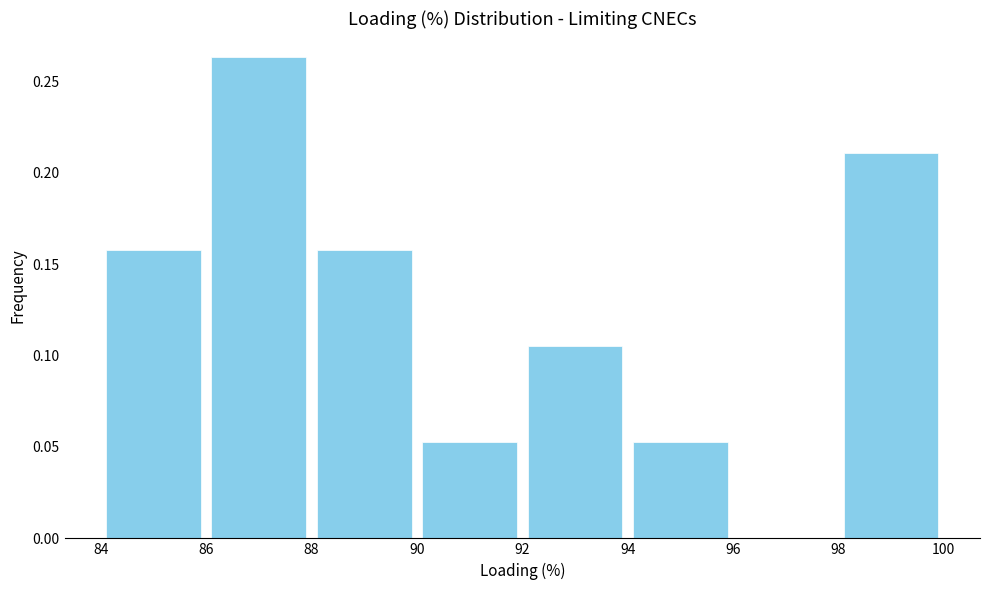

Reading left to right, transcribe this chart: for each bar, give the range it covers on the x-axis and its height. The values are not printed on the chart, so give them approximately, as read against the axis.

84 to 86: 0.160
86 to 88: 0.265
88 to 90: 0.160
90 to 92: 0.055
92 to 94: 0.105
94 to 96: 0.055
96 to 98: 0
98 to 100: 0.210